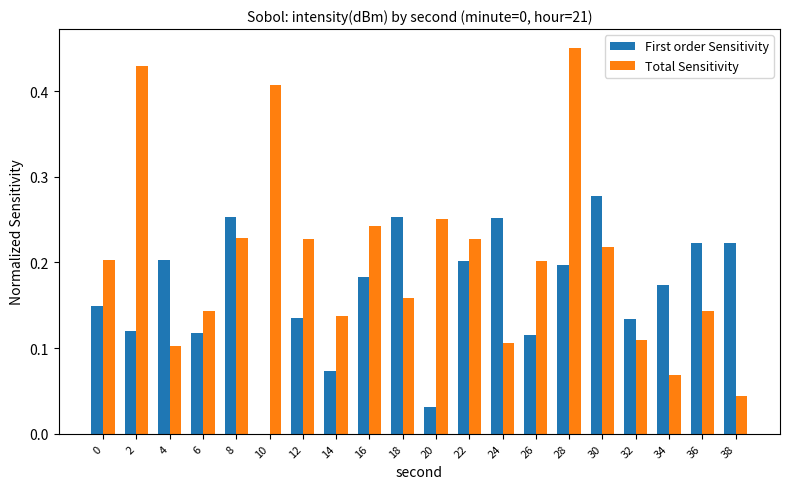

What is the sum of all Total Sensitivity values?

4.1